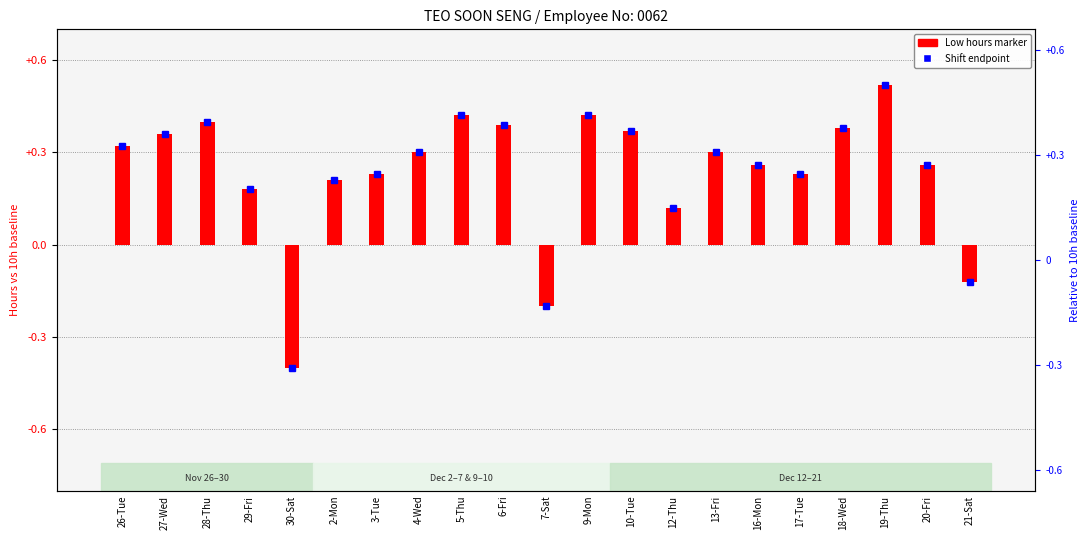

Reading left to right, transcribe all the data shown in this chart.

26-Tue=0.3	27-Wed=0.4	28-Thu=0.4	29-Fri=0.2	30-Sat=-0.4	2-Mon=0.2	3-Tue=0.2	4-Wed=0.3	5-Thu=0.4	6-Fri=0.4	7-Sat=-0.2	9-Mon=0.4	10-Tue=0.4	12-Thu=0.1	13-Fri=0.3	16-Mon=0.3	17-Tue=0.2	18-Wed=0.4	19-Thu=0.5	20-Fri=0.3	21-Sat=-0.1